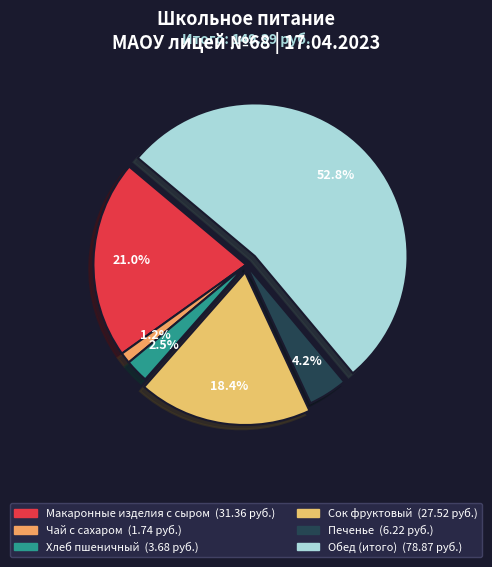

How many segments does this pie chart have?

6